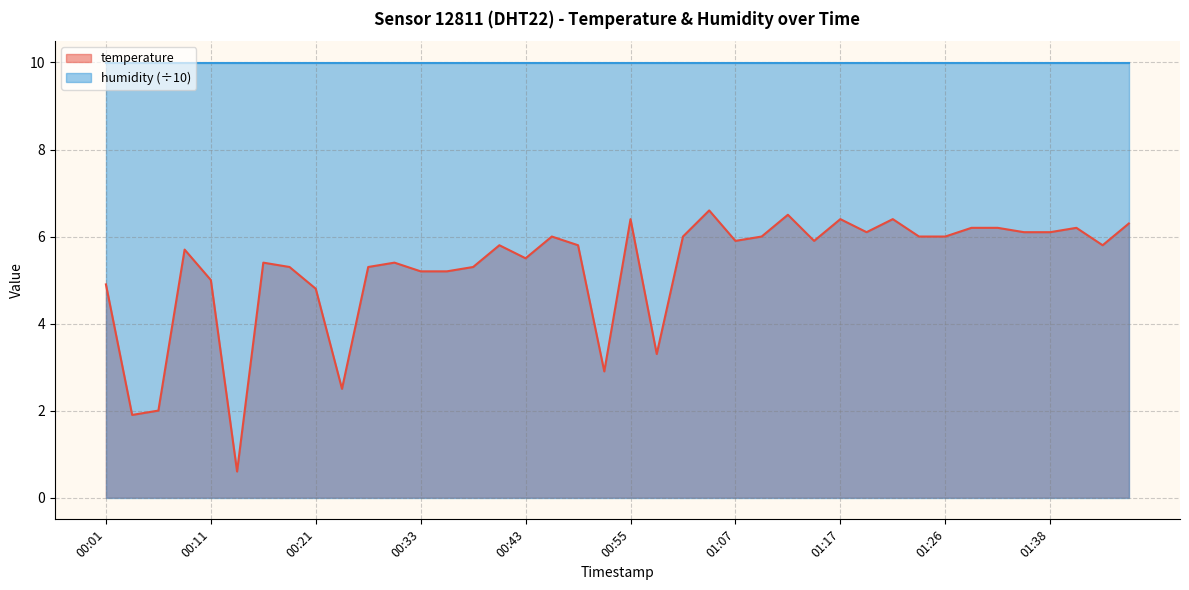

How many interior local peaks (higher than both neighbors) does the data have?

11